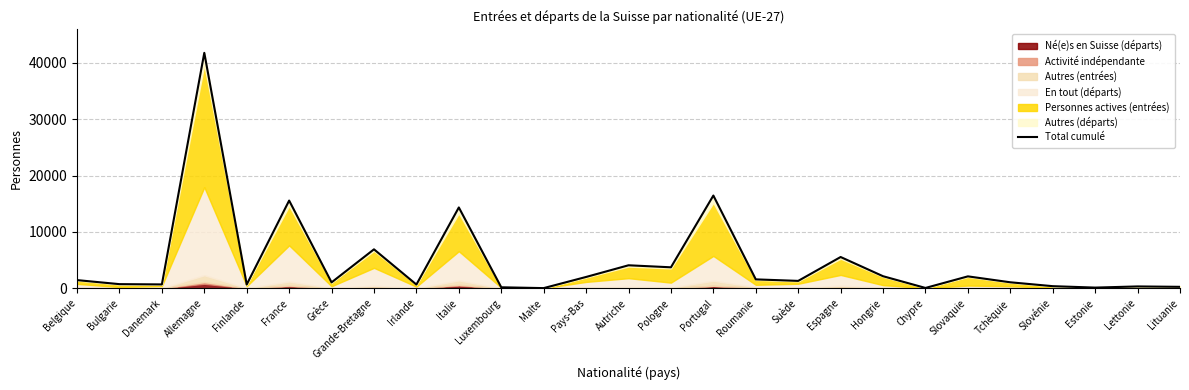

Where is the first local minimum?

Danemark